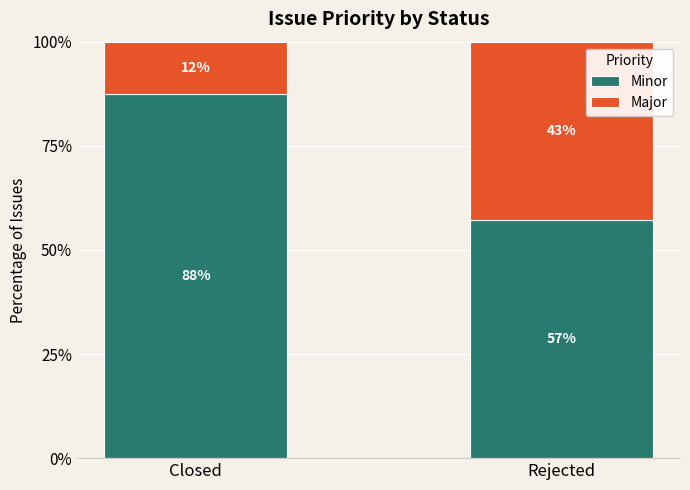

What are all the series names shown in the legend?

Minor, Major